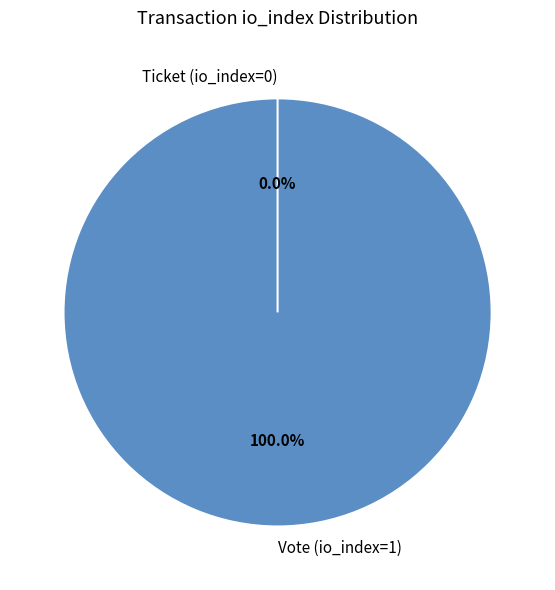

How many segments does this pie chart have?

2